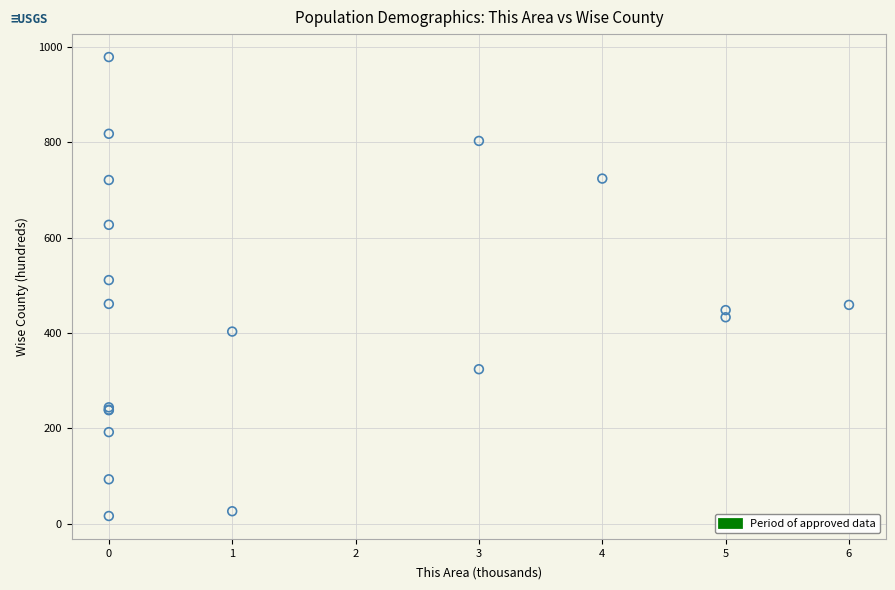

What Y value in the scatter plot is closest to 497?

511